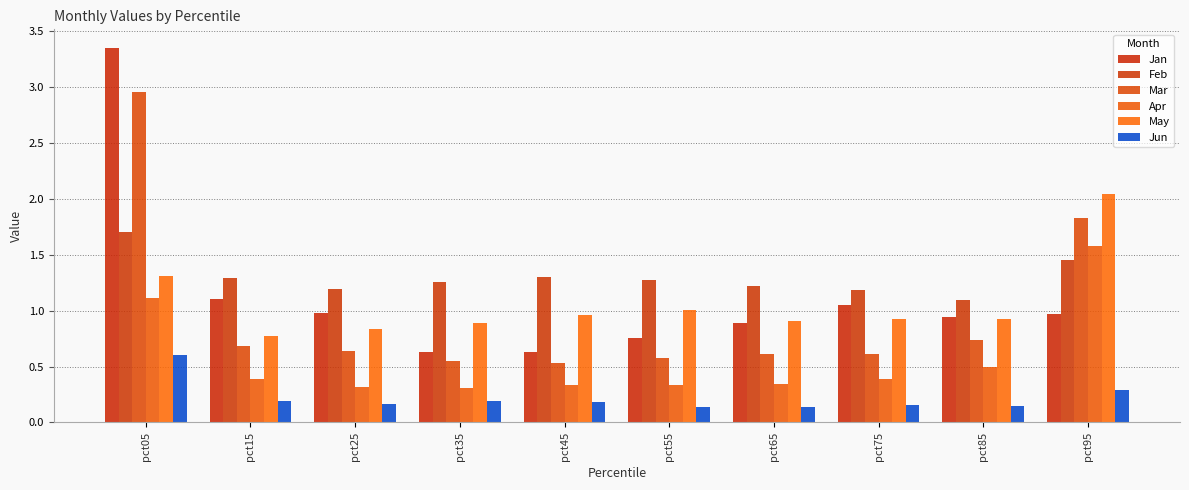

Which series has the largest total across all categories?

Feb